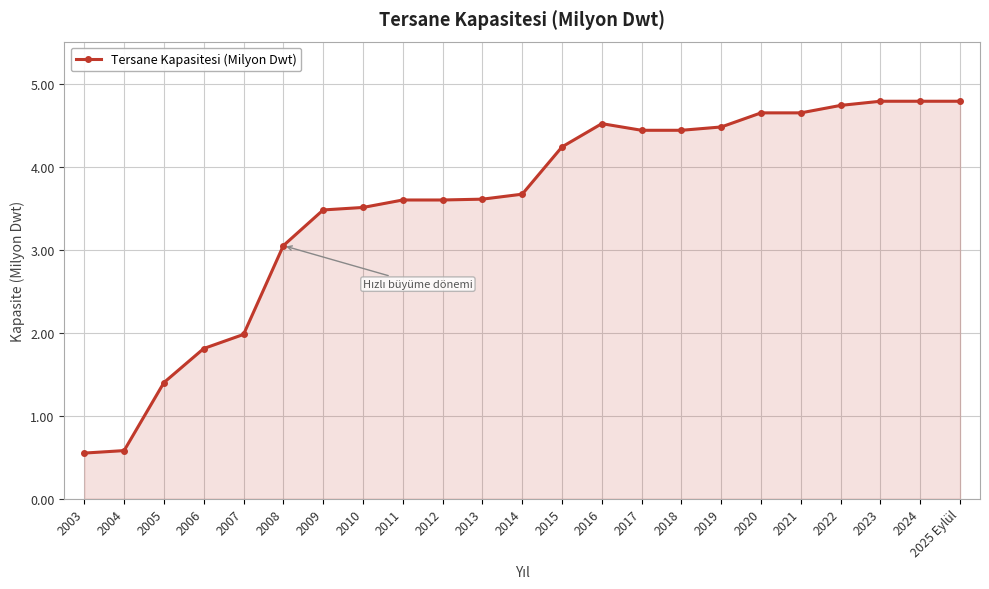

What is the change in value from 2009 to 2021?

+1.2